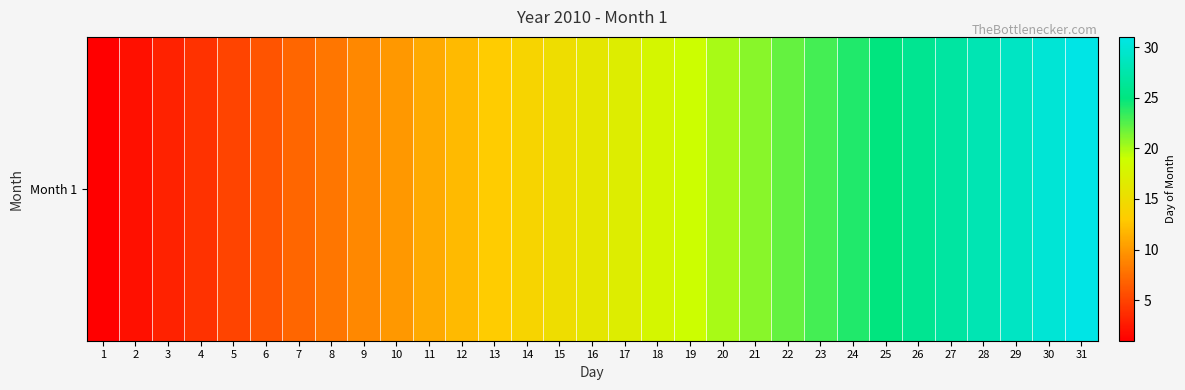

The value at 20 is 35. True or false?

False